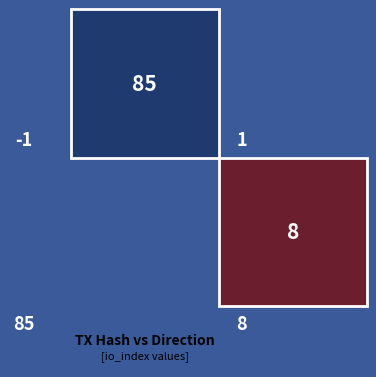

At how many categories does at least one series exceed 55?

1